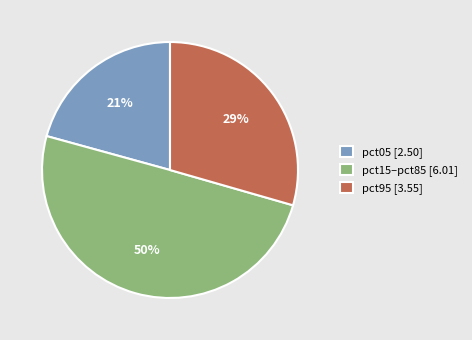

To the nearest percent, what is the average slice percentage?

33%